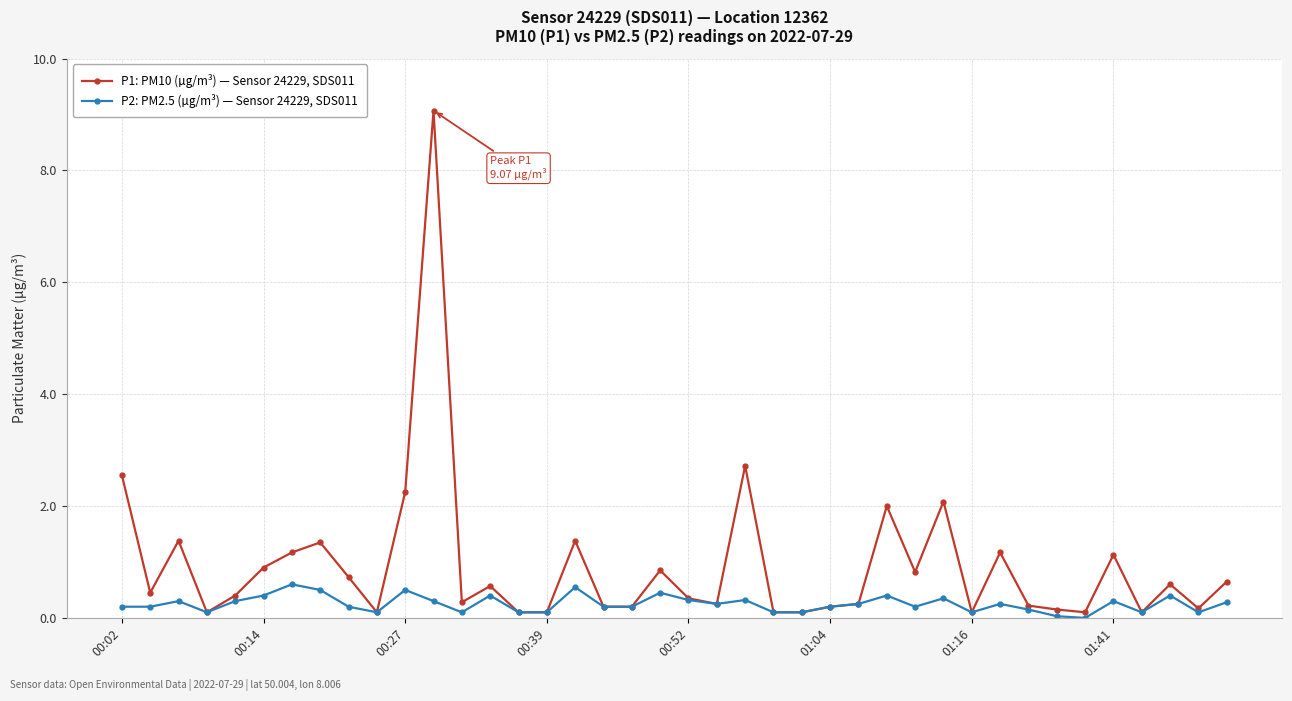

True or false: P2: PM2.5 (µg/m³) — Sensor 24229, SDS011 has more than 2 points higher than both neighbors.

True